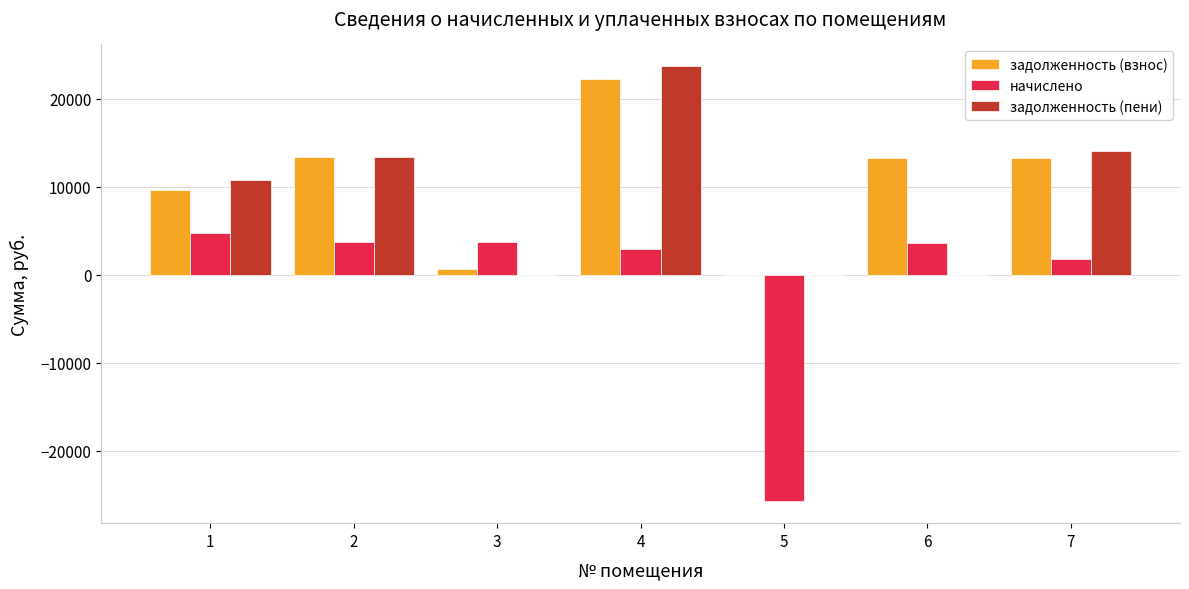

What is the sum of the задолженность (взнос) values at 6 and 3?

13901.3